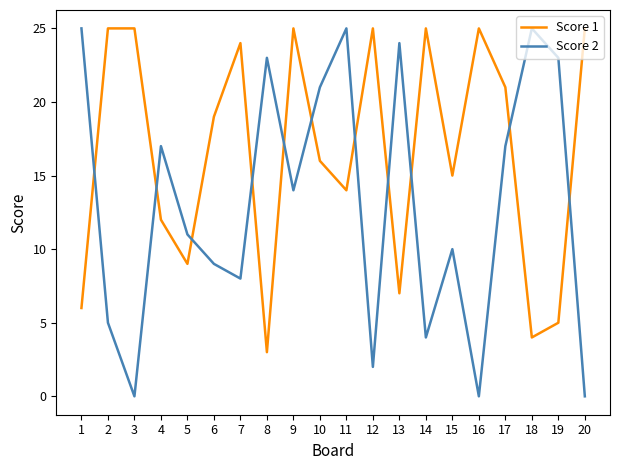

Is it true that Score 2 equals 15 at 15?

False